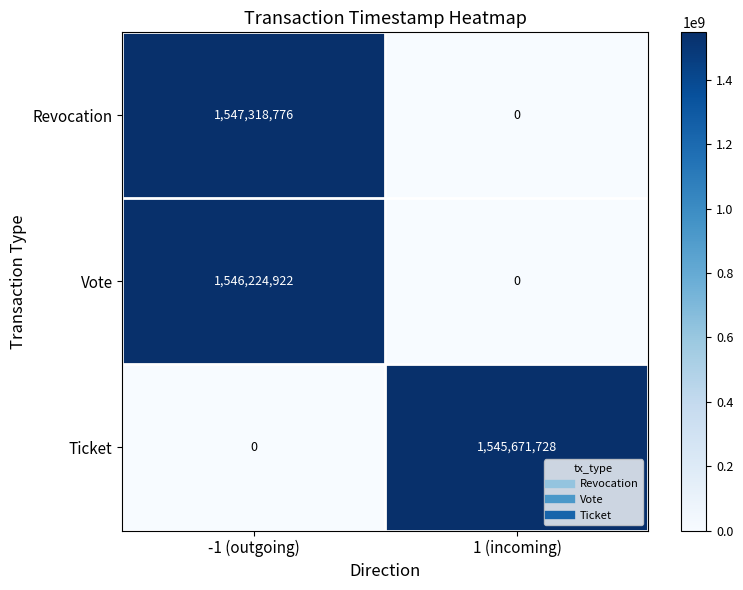

What is the spread (max minus min) of values at 1 (incoming)?

1545671728